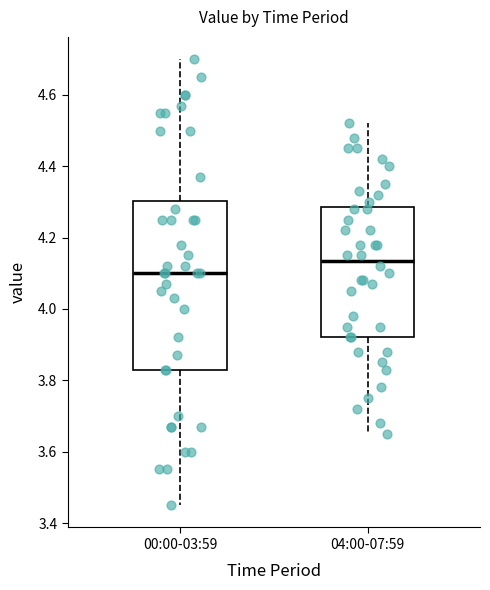

Reading left to right, read every box against the y-axis: the position of its median line, the range the box covers, and the ends of its whiskers. The values are not printed on the chart, so give them approximately, as read against the axis.

00:00-03:59: median 4.10, box 3.84 to 4.30, whiskers 3.46 to 4.70
04:00-07:59: median 4.14, box 3.92 to 4.28, whiskers 3.66 to 4.52